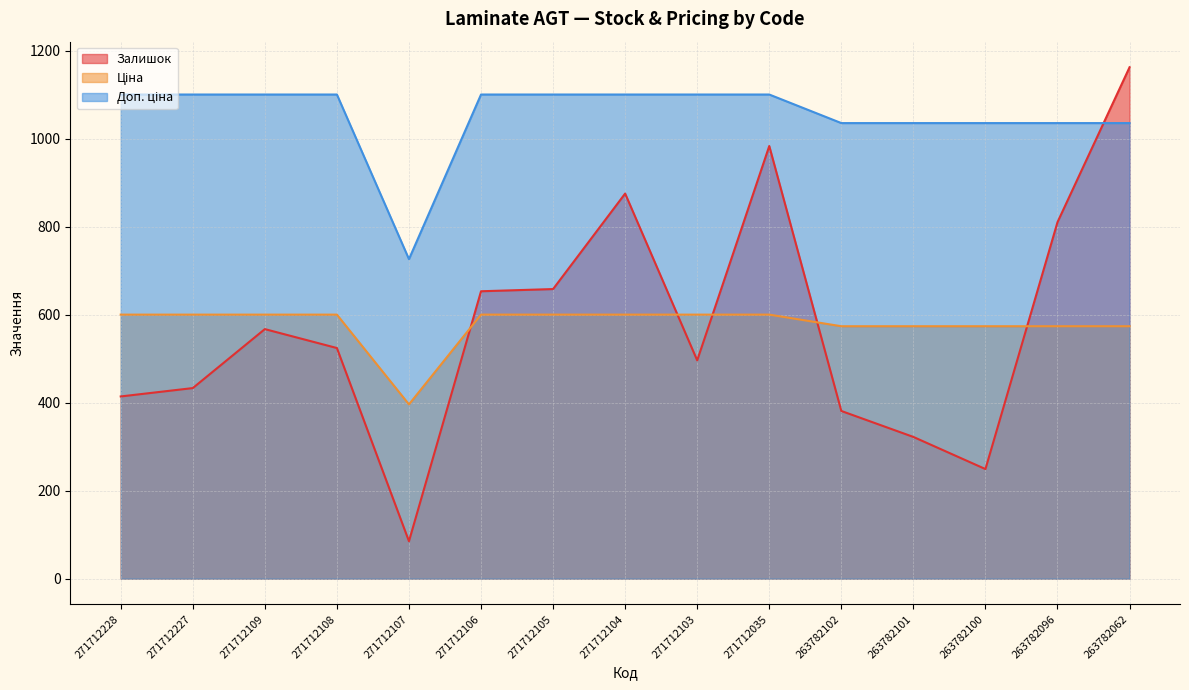

What is the value of the Доп. ціна point at the 14th from the left?

1035.1